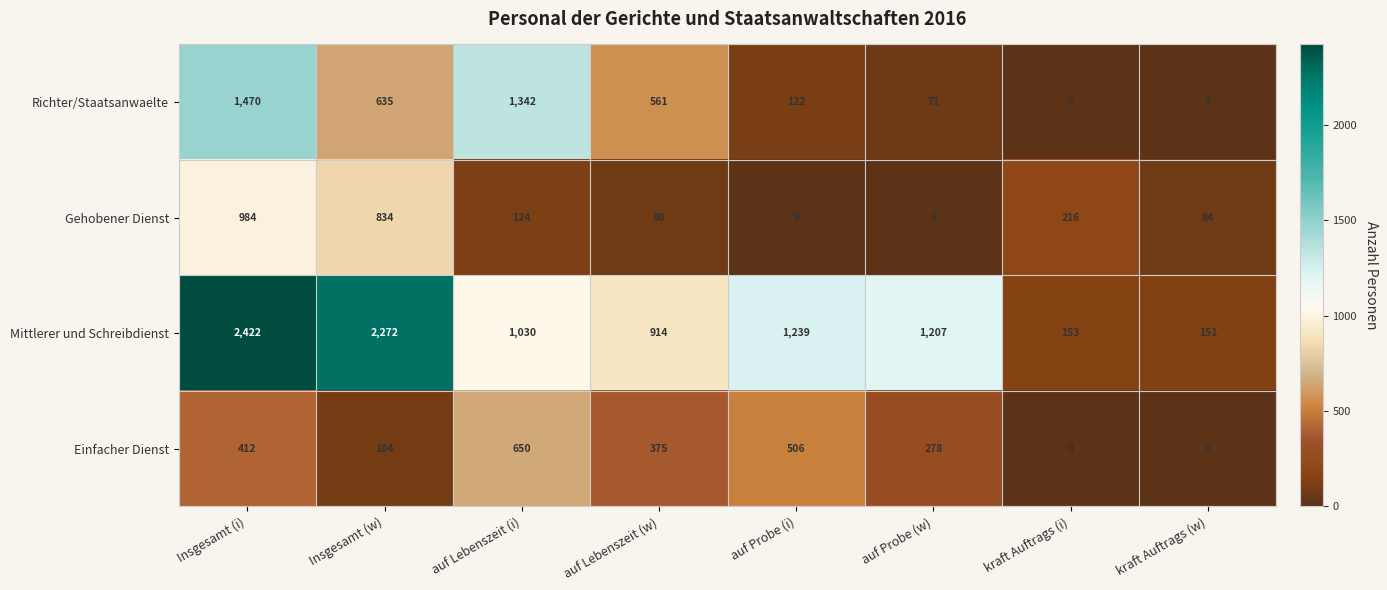

At how many categories does at least one series exceed 1060?

5